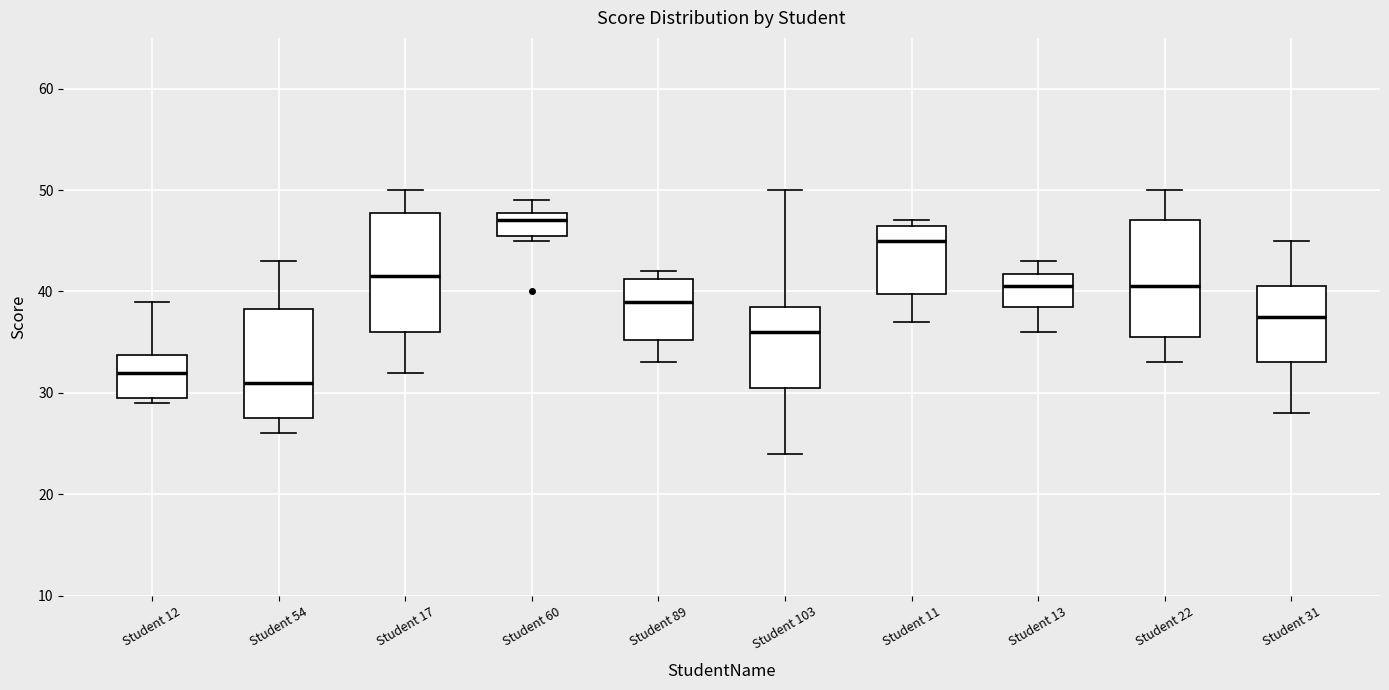

Which box has the highest median line?

Student 60